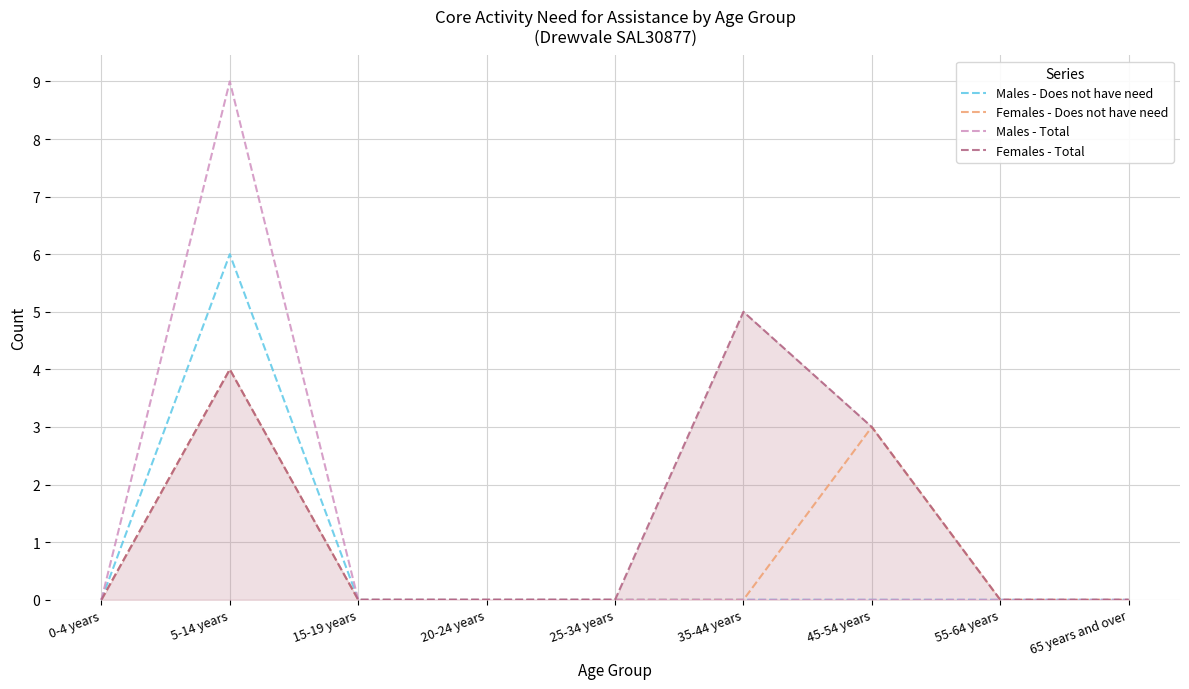

Which series has the widest spread of values?

Males - Total